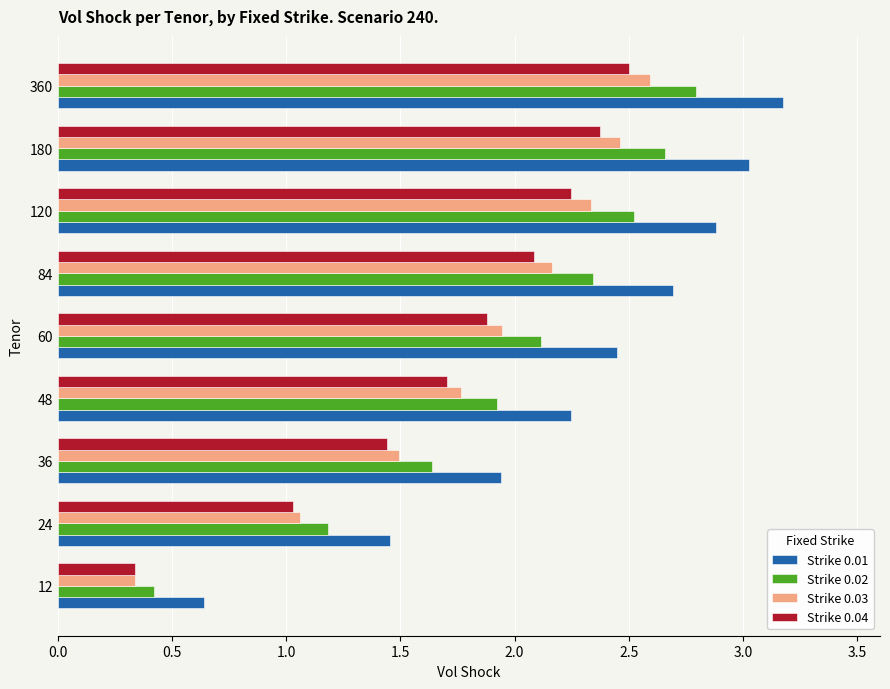

Which series changed the most between 24 and 84?

Strike 0.01